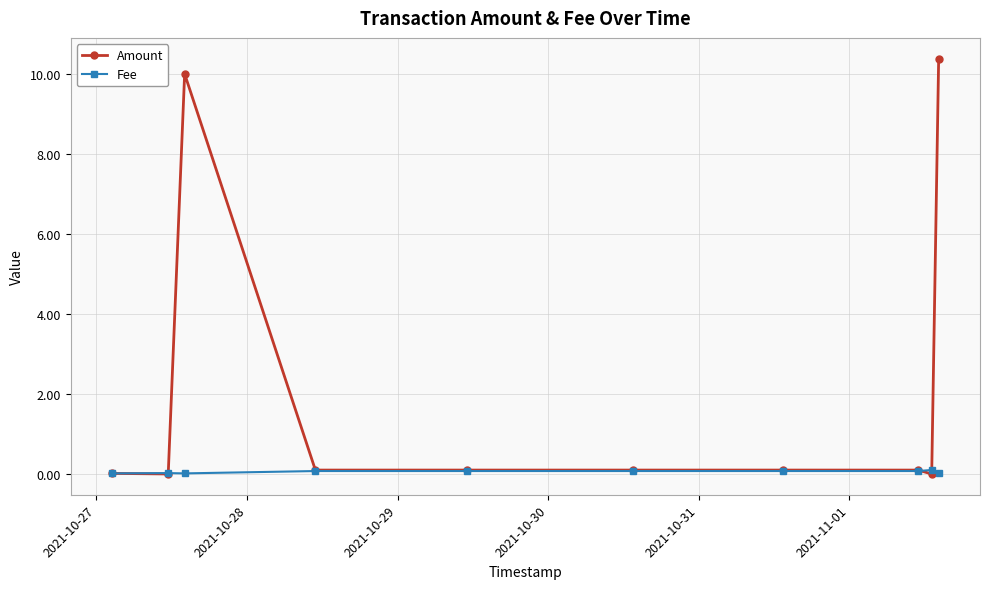

Which series has the largest total across all categories?

Amount